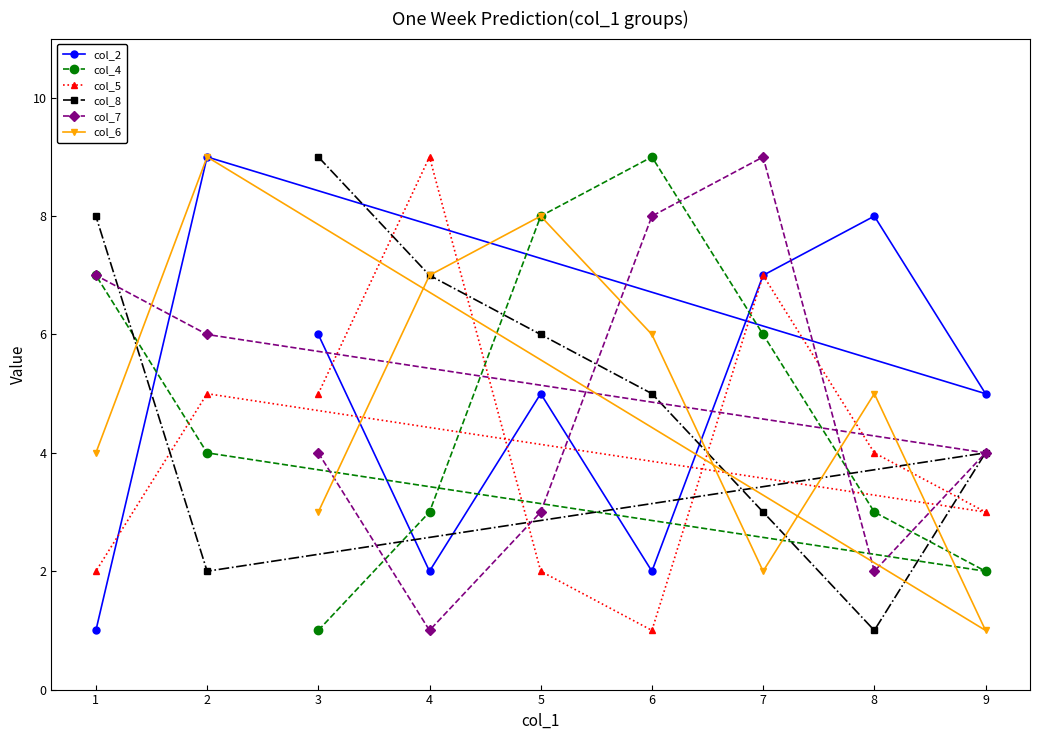

At which category is the sum across all series the highest?

2